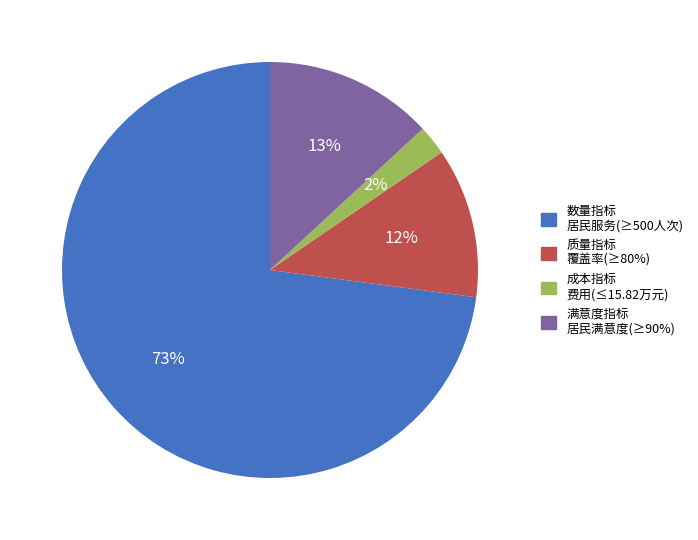

Is there a majority slice in this chart?

Yes